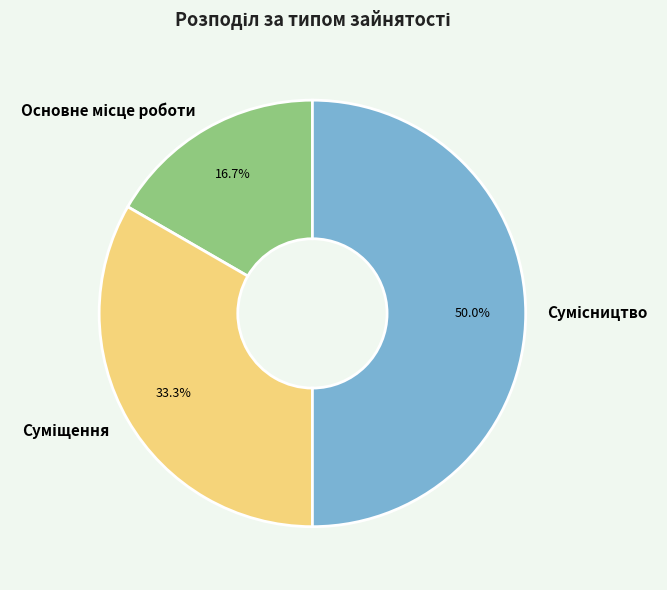

Does Основне місце роботи account for over 50% of the chart?

No